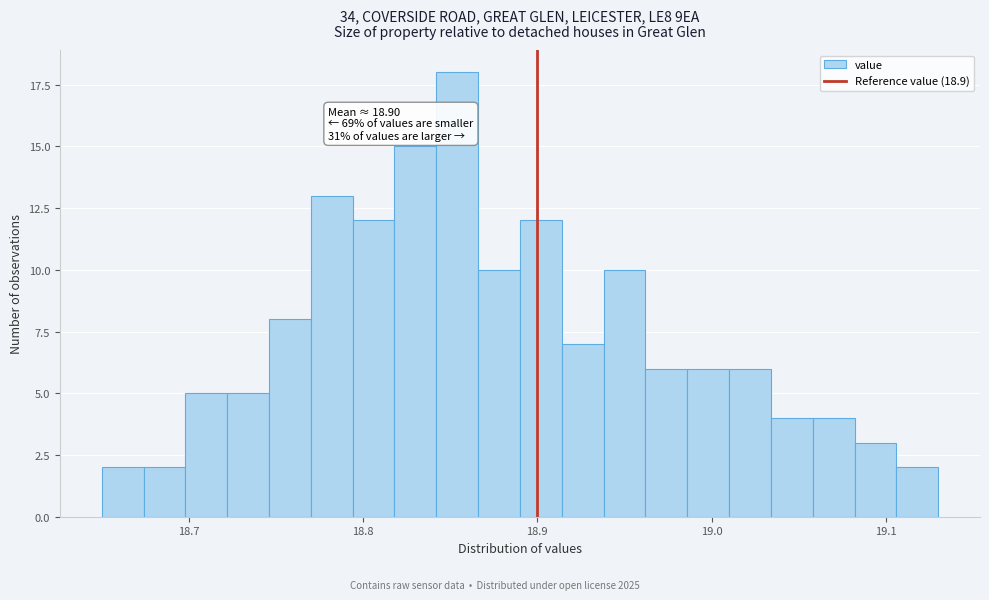

Read against the x-axis, roughly where is the centre of the tallest bar?

18.85